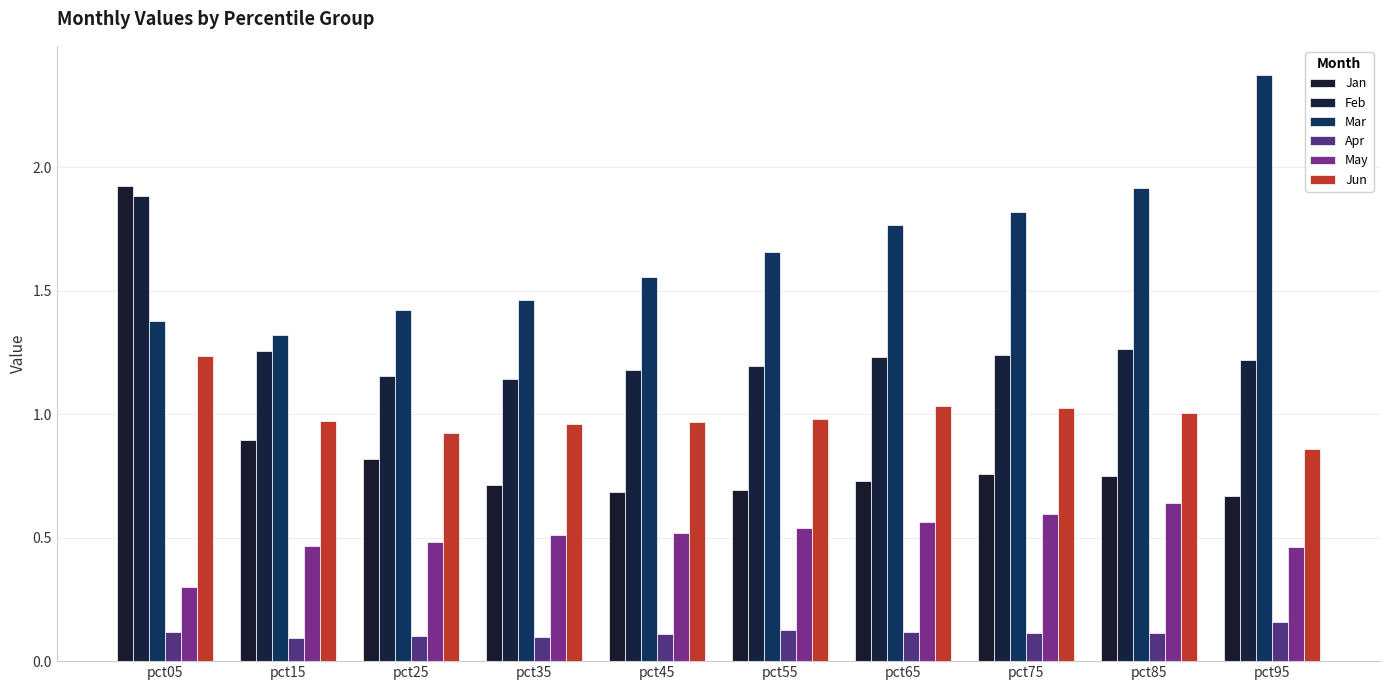

Count the number of data series in this chart.

6